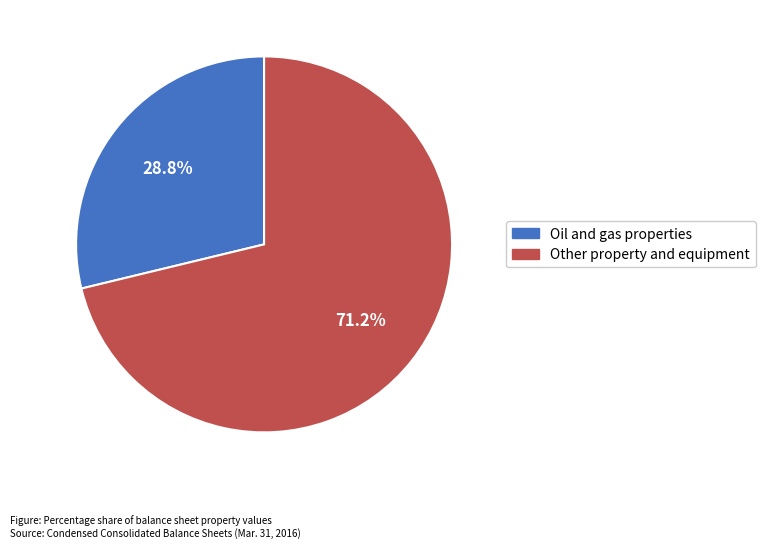

Combined, do Oil and gas properties and Other property and equipment account for over 50%?

Yes